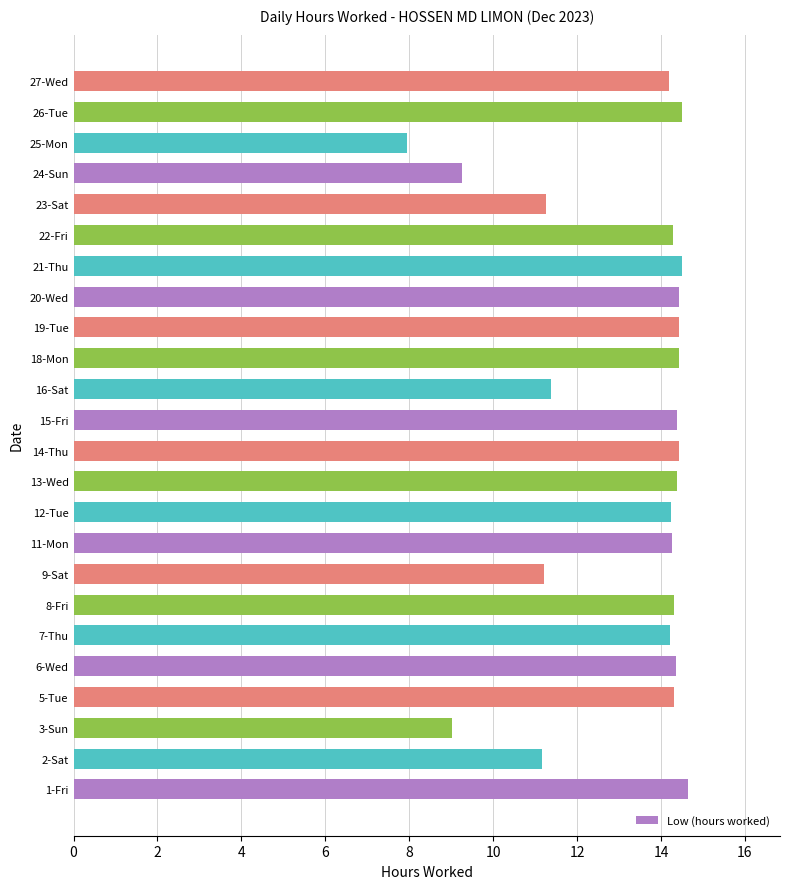

The chart shows a value of 14.3 at 5-Tue. True or false?

True